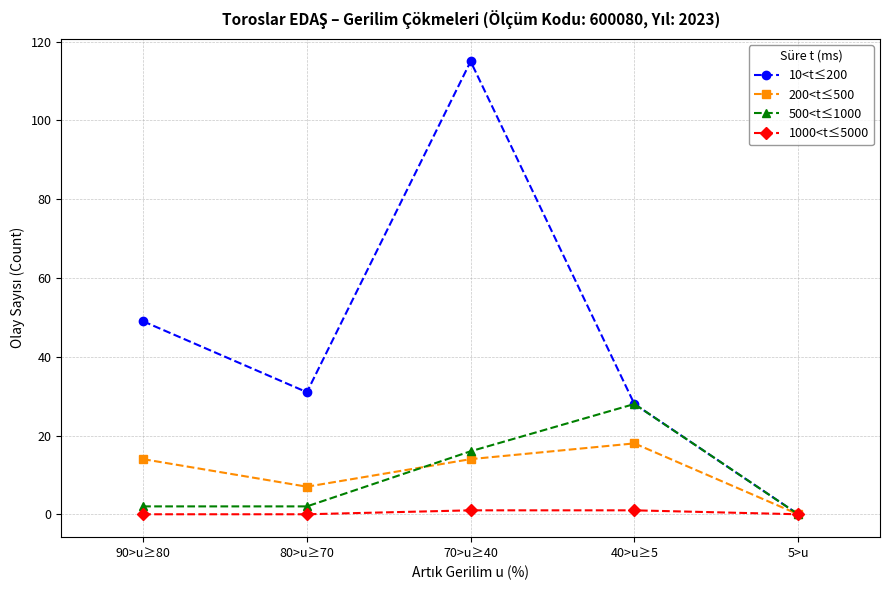

What is the value of the 200<t≤500 point at the 1st from the left?

14